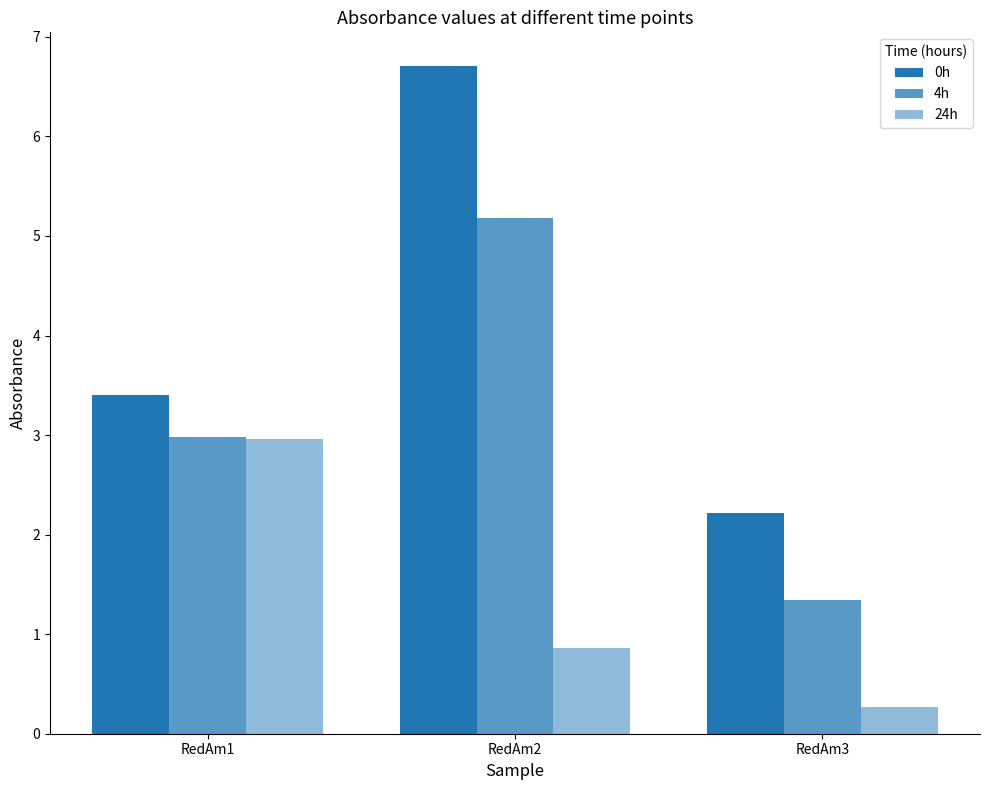

Which series has the largest total across all categories?

0h